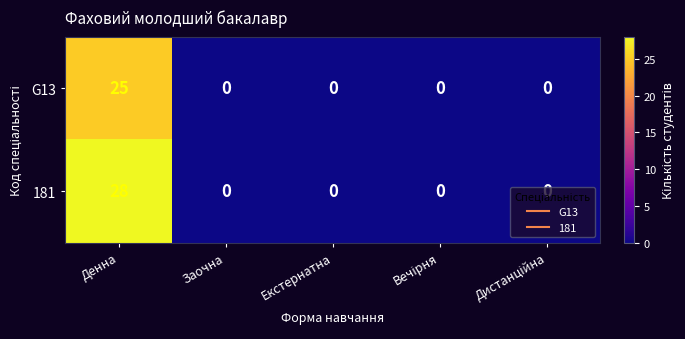

How many data points does each series have?

5